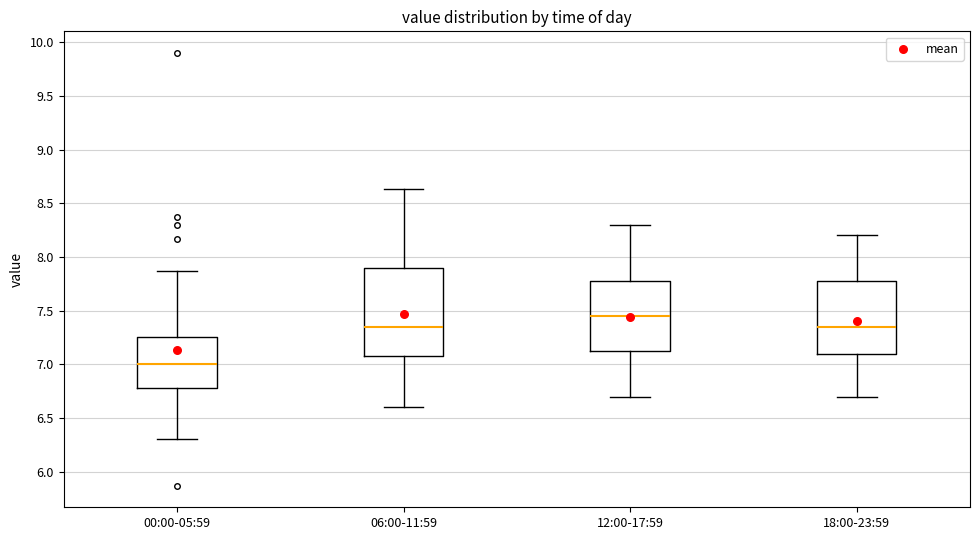

Reading left to right, transcribe this box plot: for each box, give where its median line is, the range the box spans, and where its two whiskers end, as read against the y-axis. The values are not printed on the chart, so give them approximately, as read against the axis.

00:00-05:59: median 7.00, box 6.80 to 7.25, whiskers 6.30 to 7.85
06:00-11:59: median 7.35, box 7.10 to 7.90, whiskers 6.60 to 8.65
12:00-17:59: median 7.45, box 7.15 to 7.80, whiskers 6.70 to 8.30
18:00-23:59: median 7.35, box 7.10 to 7.80, whiskers 6.70 to 8.20